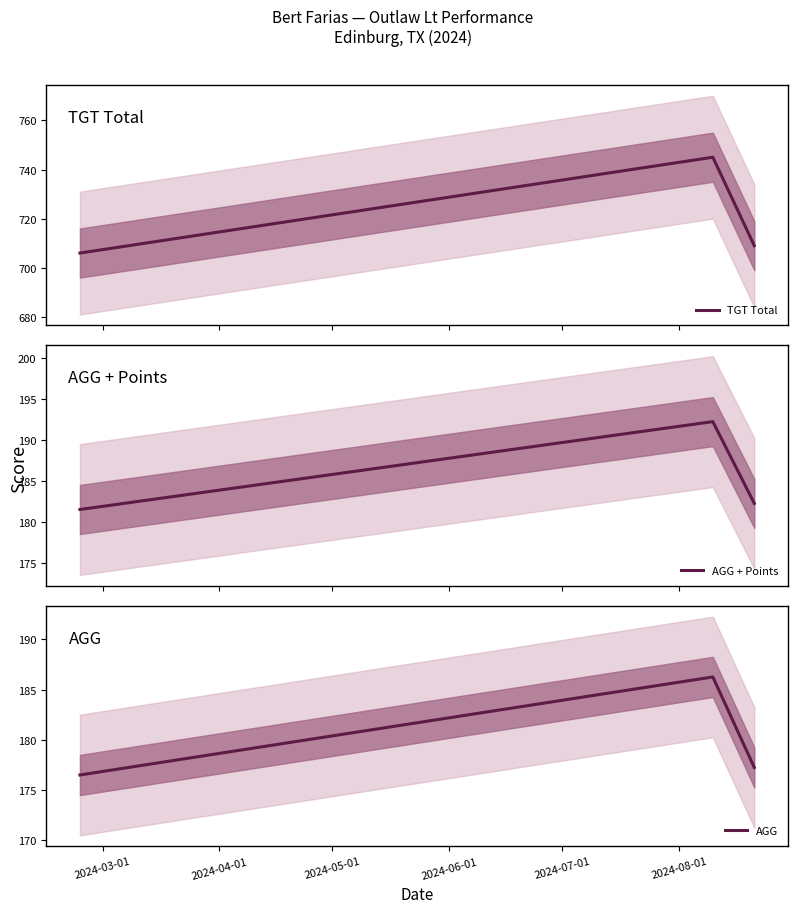

What is the greatest value displayed?

745.0